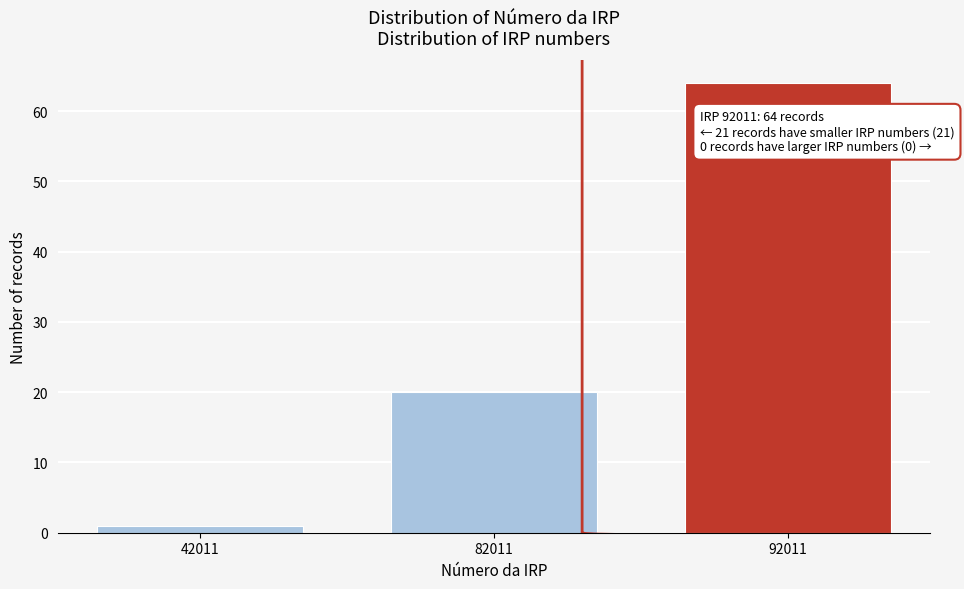

Reading left to right, list all the values displayed in this chart.

42011=1	82011=20	92011=64